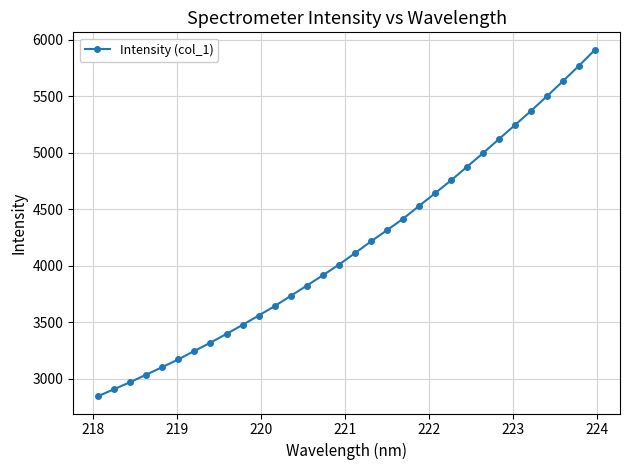

What is the value of the 17th point from the left?

4110.4